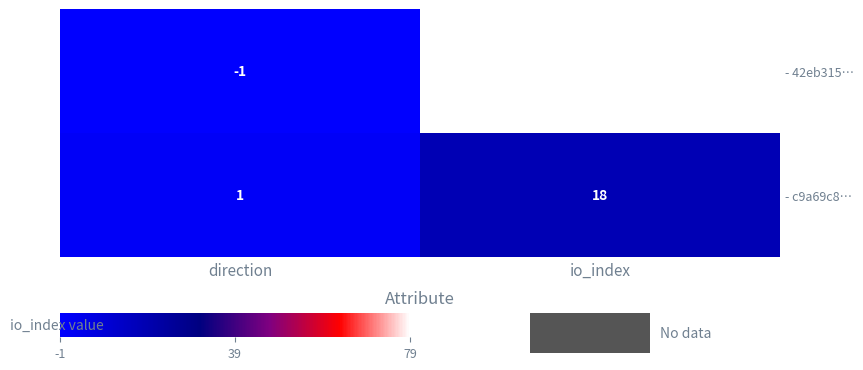

Where is - c9a69c8… nearest to the value 9?

direction